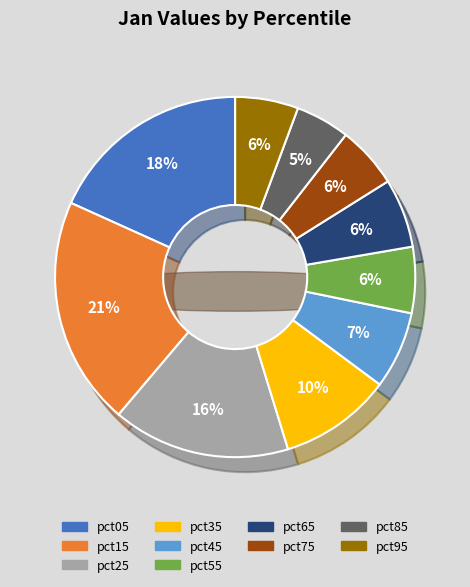

Is it true that pct65 is 6% of the pie?

True